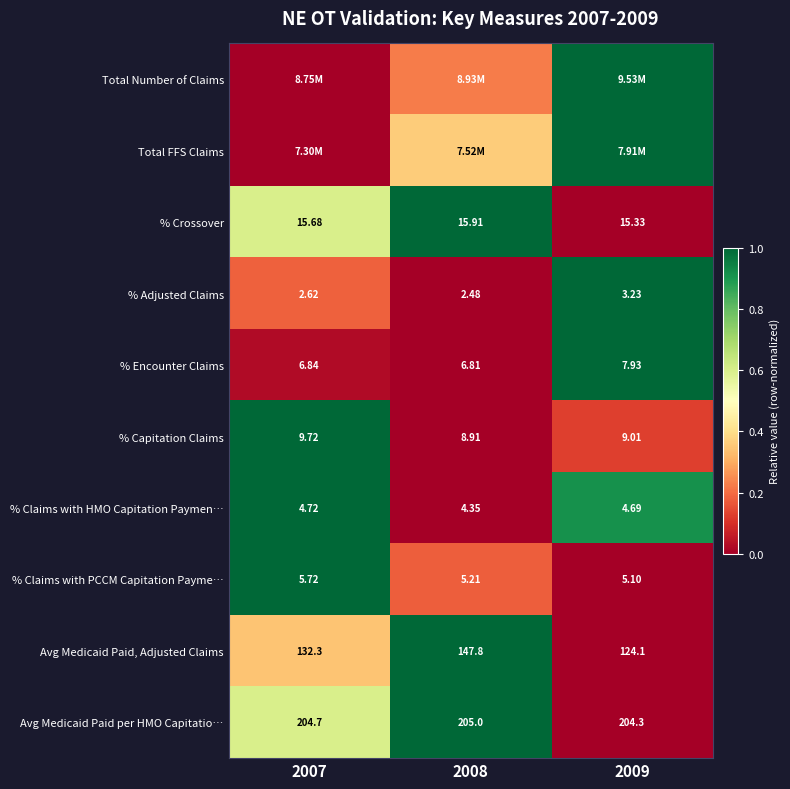

The value of % Adjusted Claims at 2008 is 0.5. True or false?

False